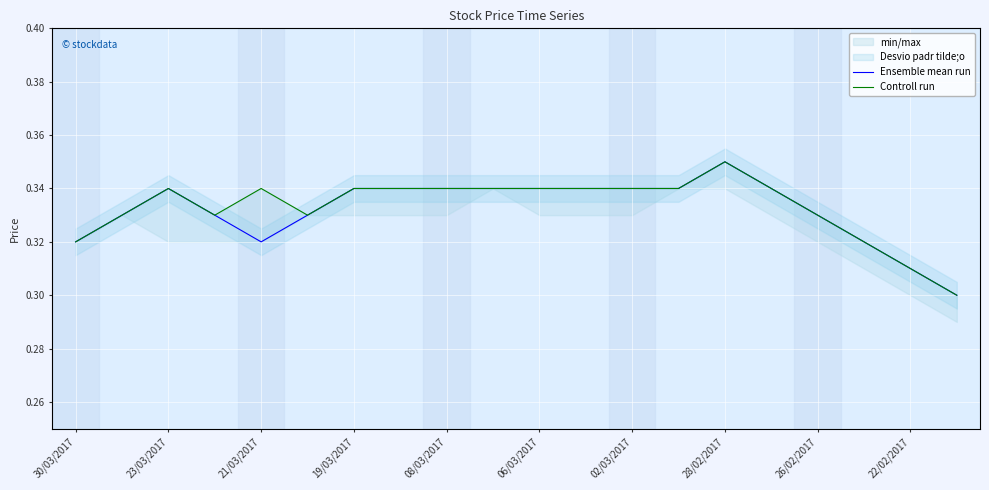

At how many categories does at least one series exceed 0?

20